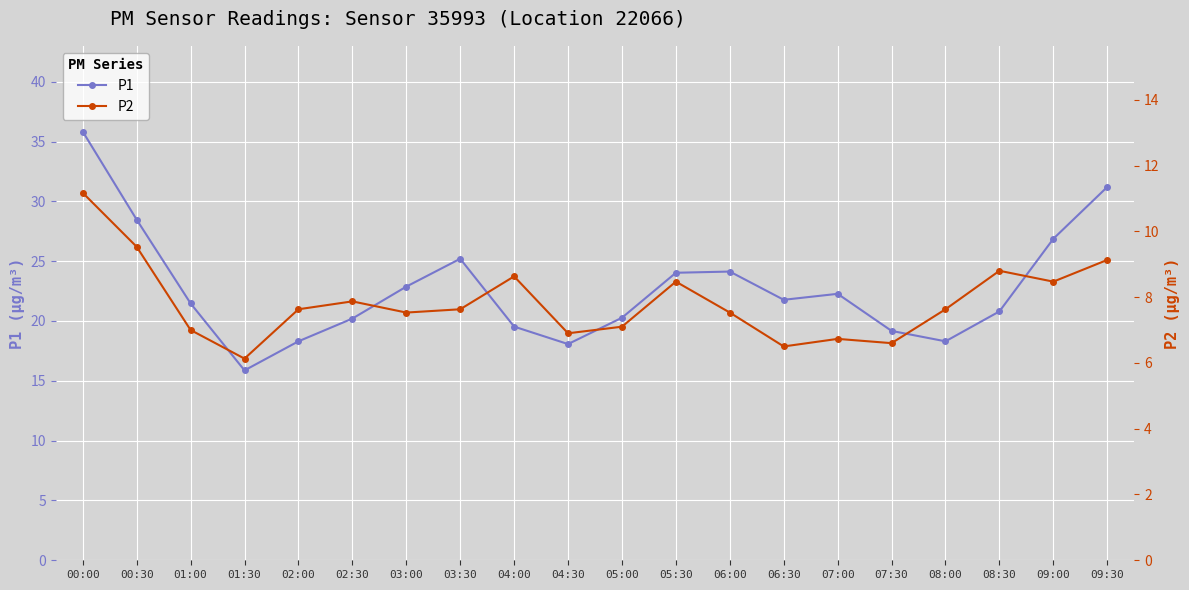

How many values in the P1 series are below 21?

9